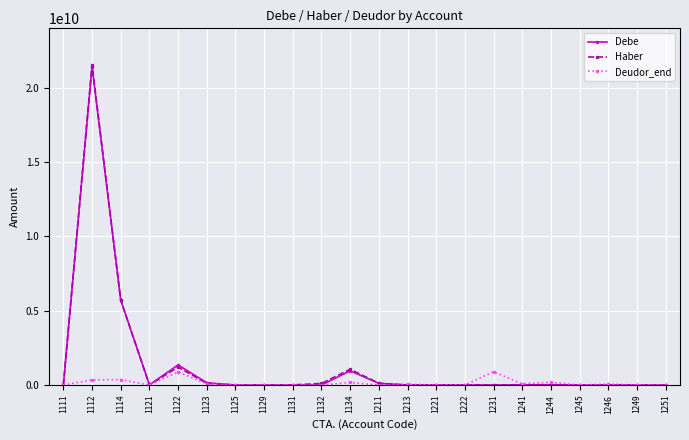

Where is the first local minimum for Haber?

1121